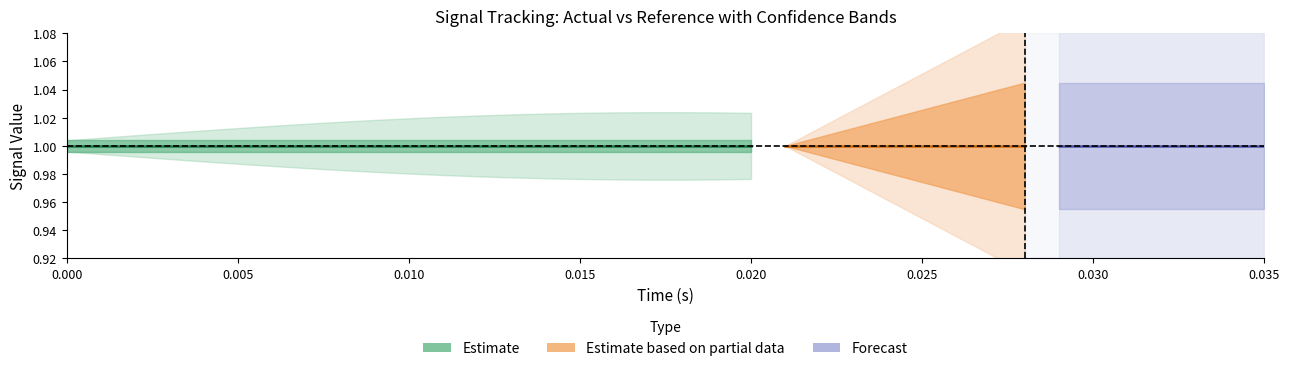

Count the number of categories in the chart.

36